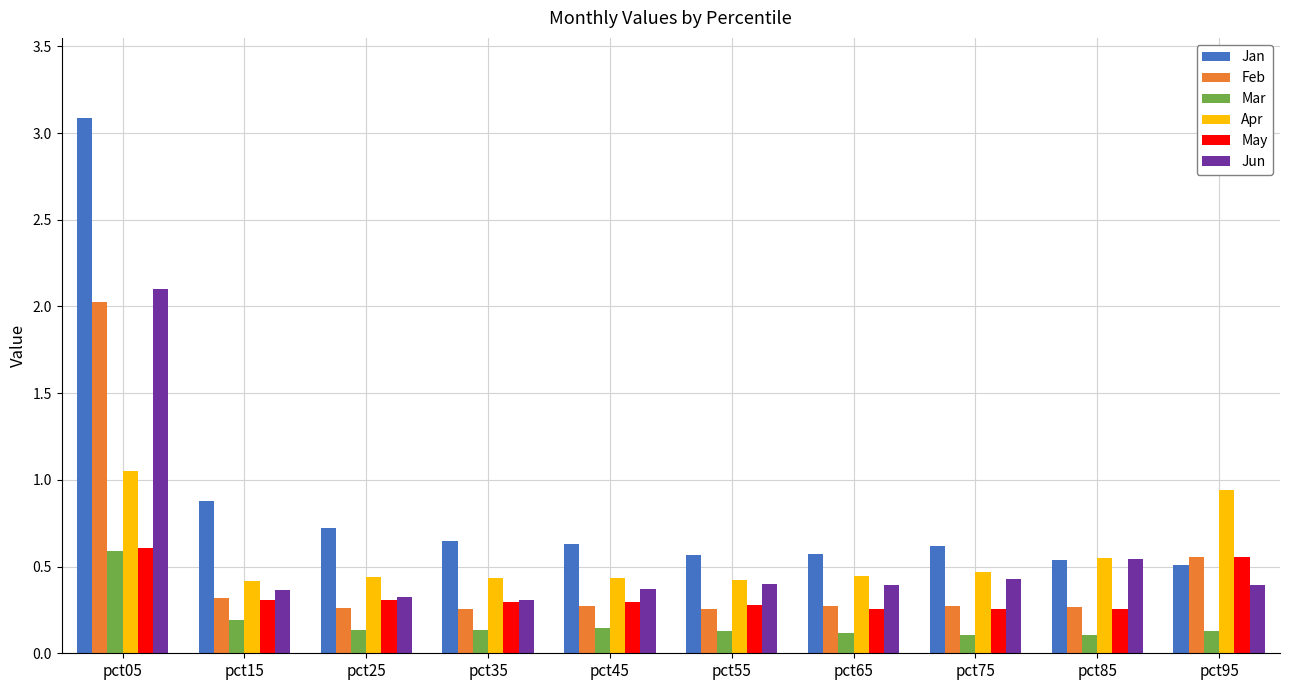

What is the difference between the highest and lowest values at pct95?

0.8